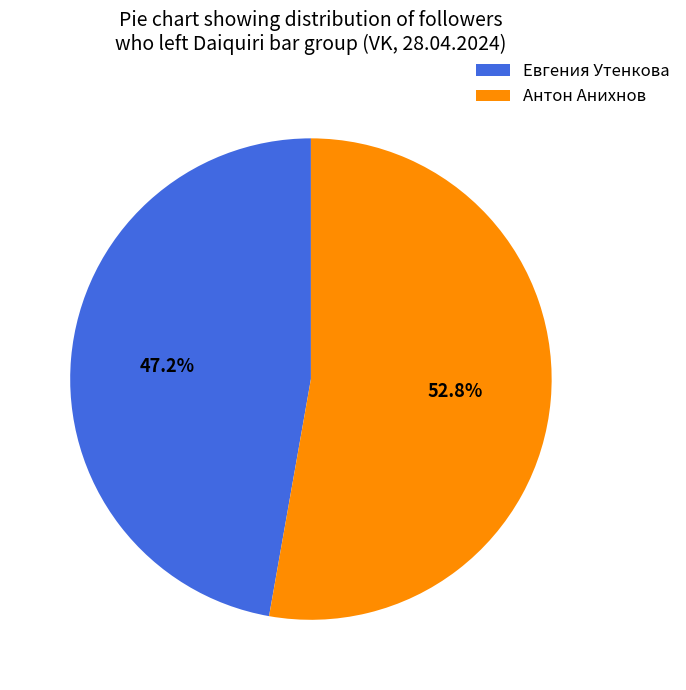

The Евгения Утенкова slice represents 47% of the pie. True or false?

True